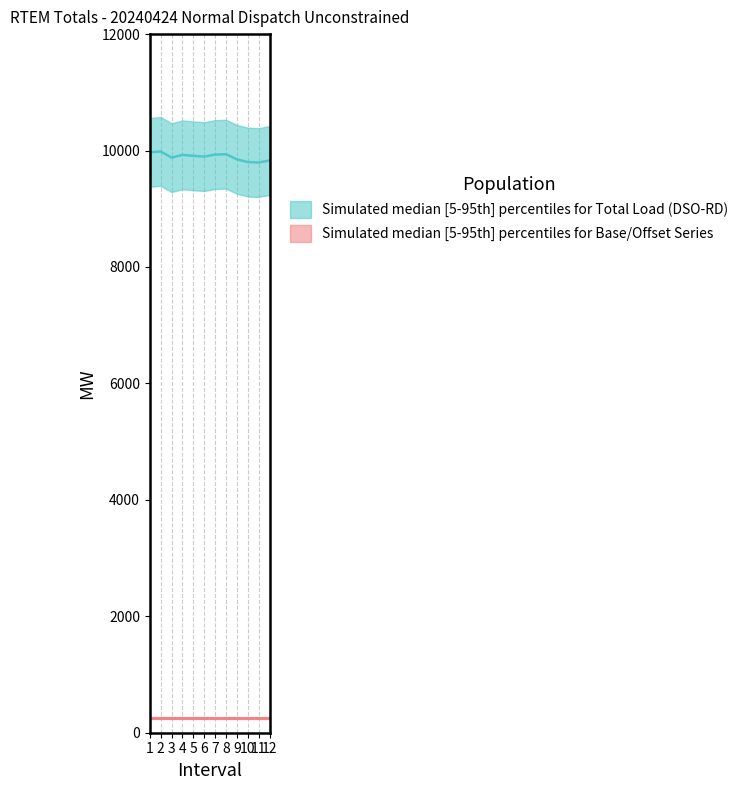

Between 3 and 8, which series saw the biggest shift?

Total Load